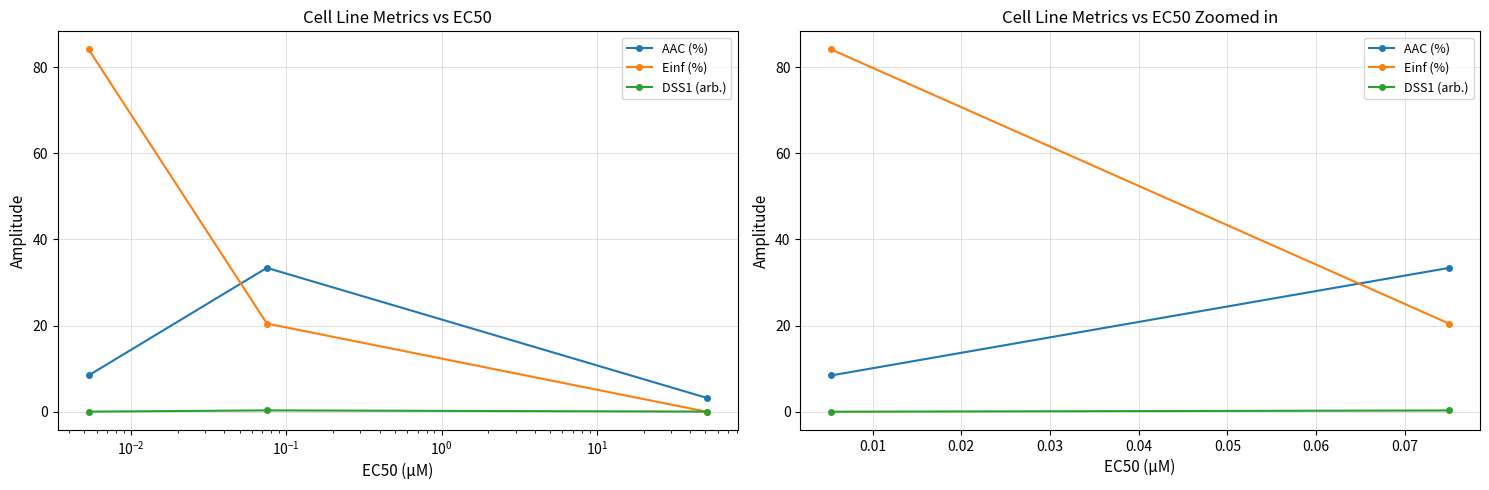

What is the value of the AAC (%) point at the 1st from the left?

8.4